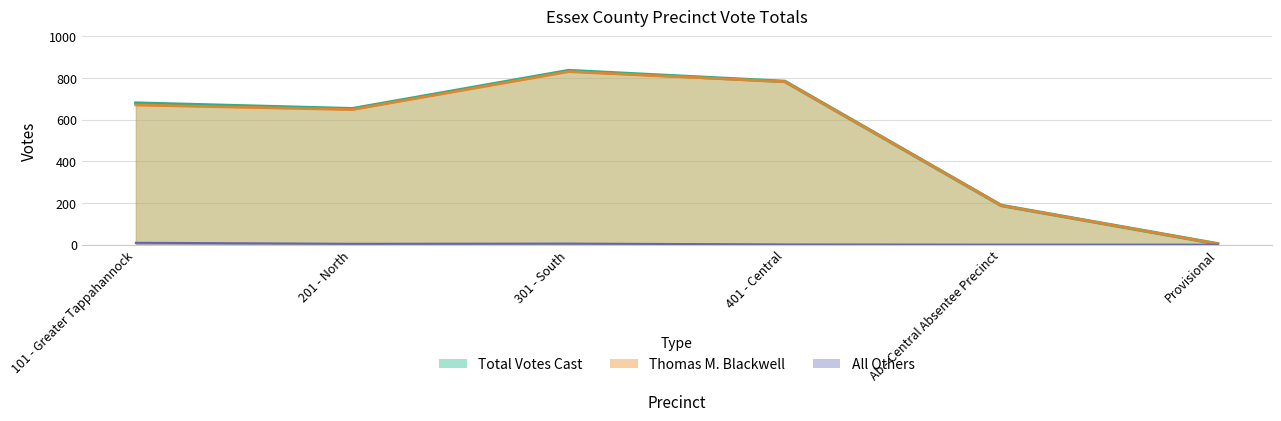

Where does the All Others series first go above 4?

101 - Greater Tappahannock